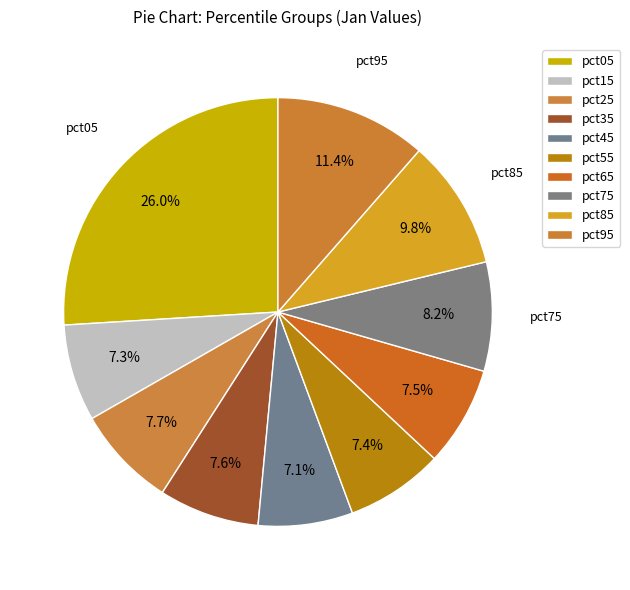

Is it true that pct15 is 7% of the pie?

True